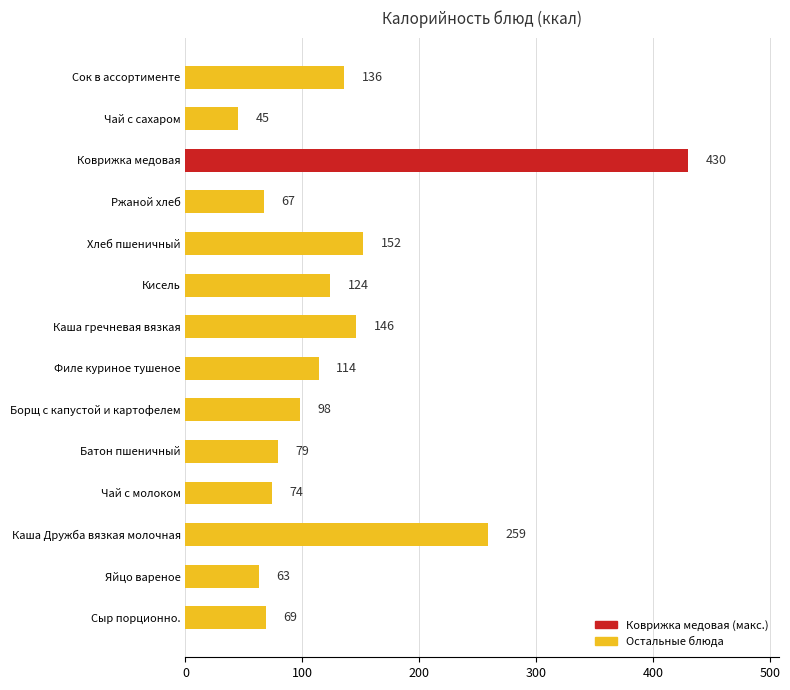

What is the minimum value shown in the chart?

45